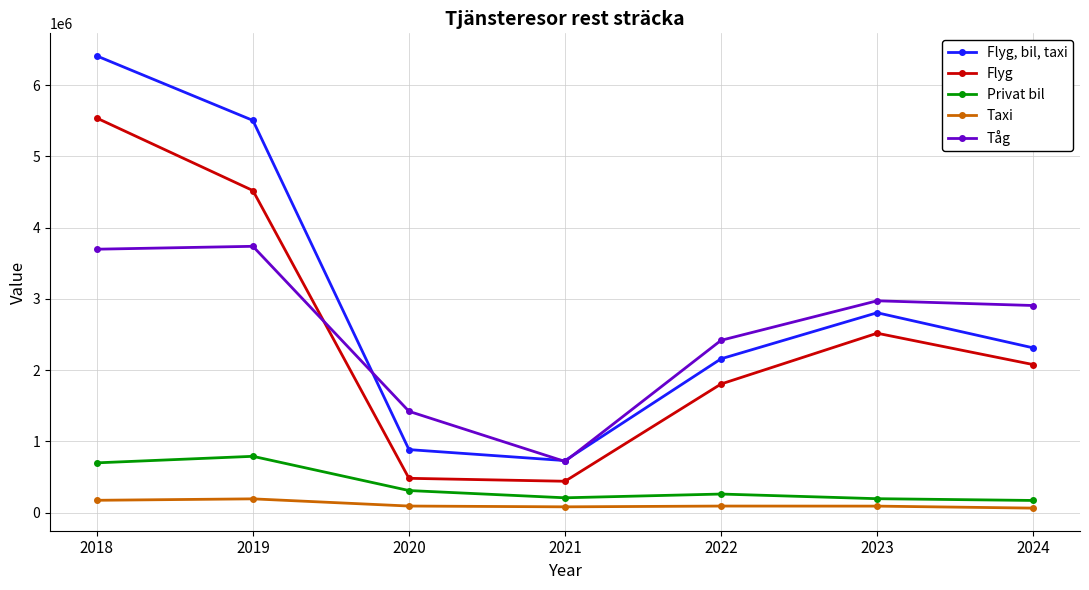

What is the value of the Taxi point at the 6th from the left?

91575.0